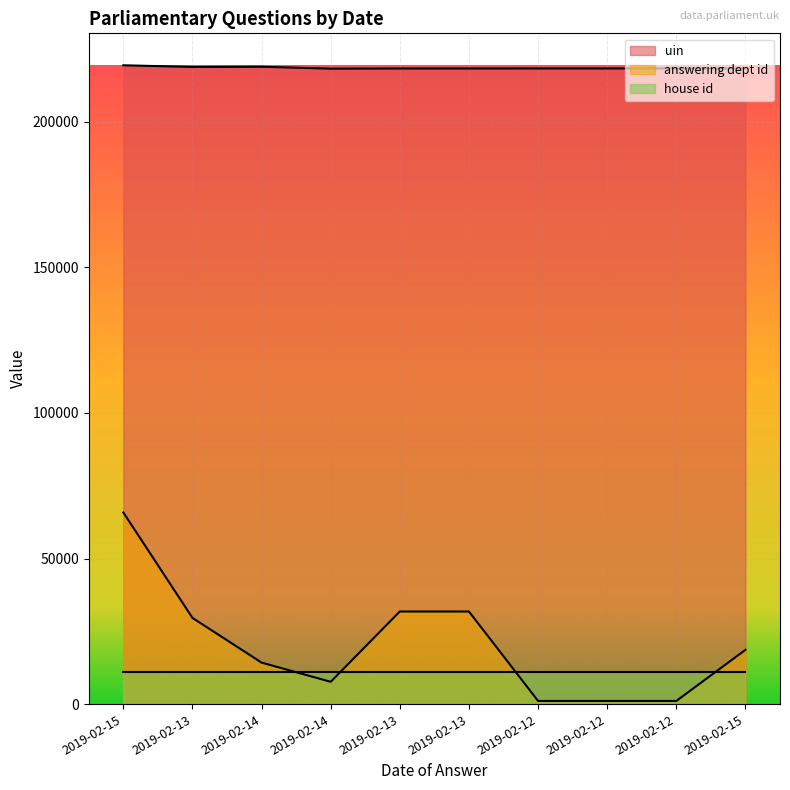

What are all the series names shown in the legend?

uin, answering dept id, house id